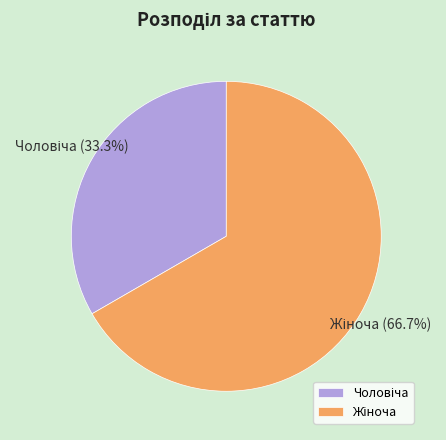

Does any single category account for the majority?

Yes